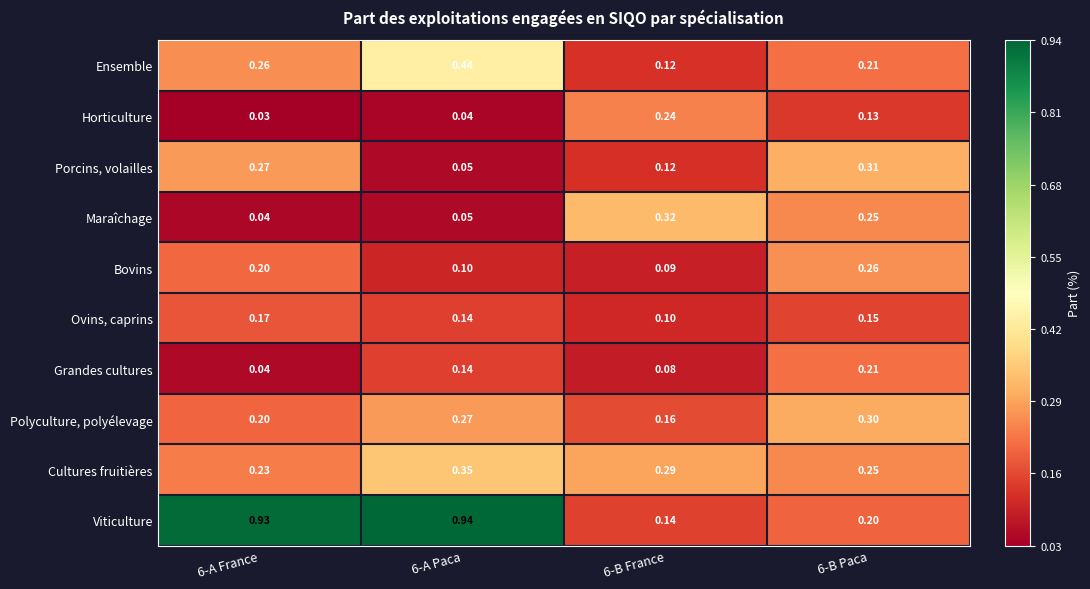

Which series has the largest total across all categories?

Viticulture